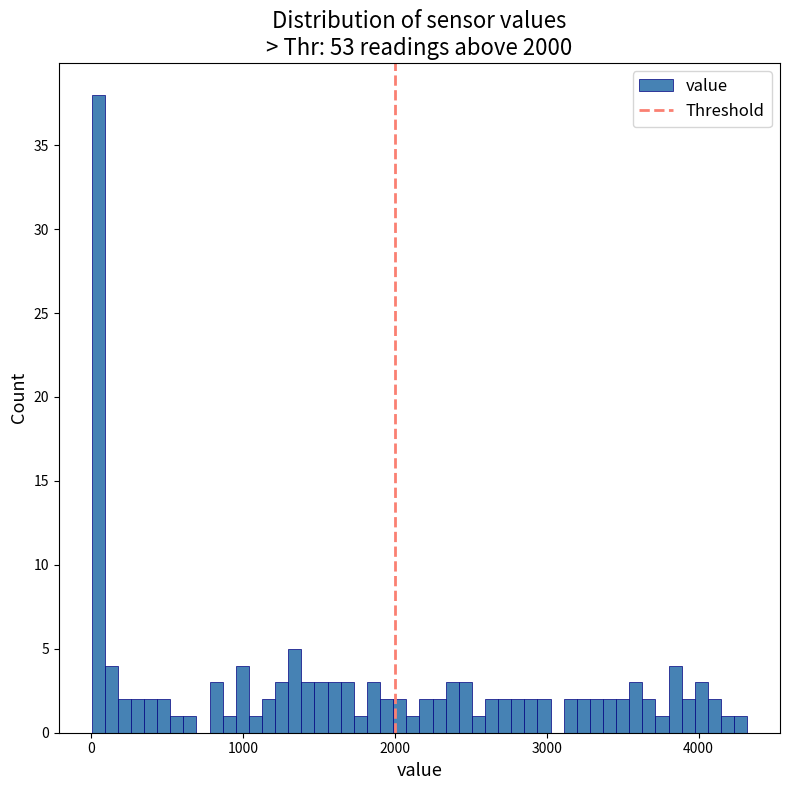

Read against the x-axis, roughly where is the centre of the tallest bar?

0